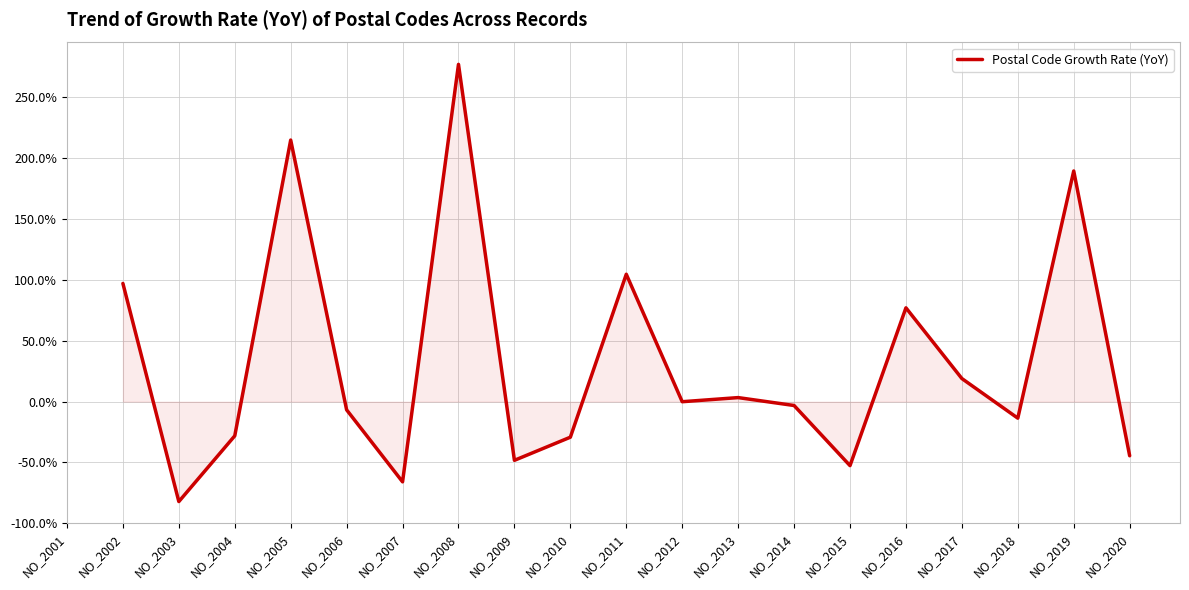

Where is the first local maximum?

NO_2005